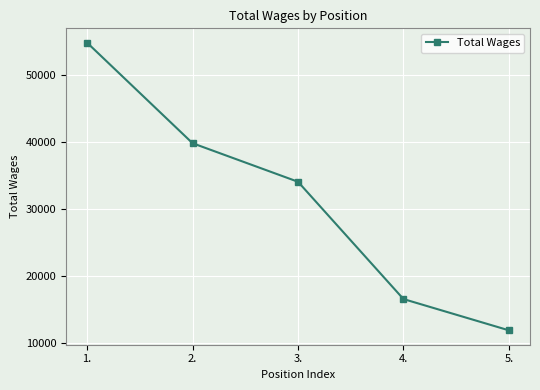

Reading right to left, extract all data points from this chart.

11826	16497	34009	39766	54774